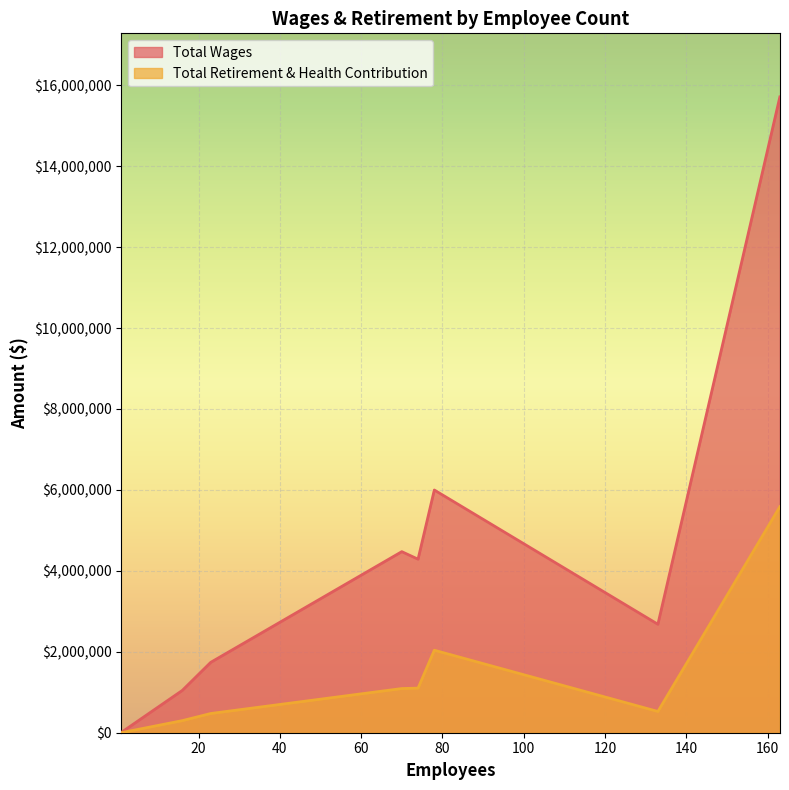

Does the chart display data point markers on the line(s)?

No